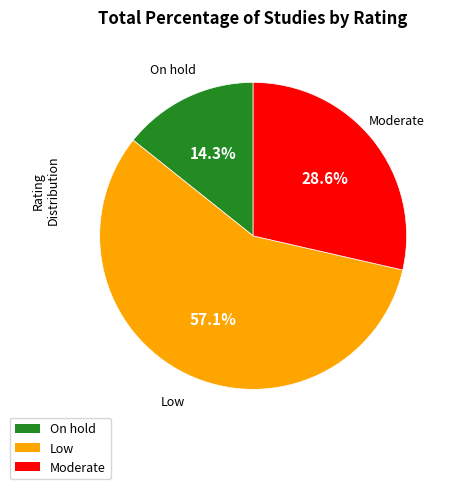

Rank the categories by value from lowest to highest.

On hold, Moderate, Low